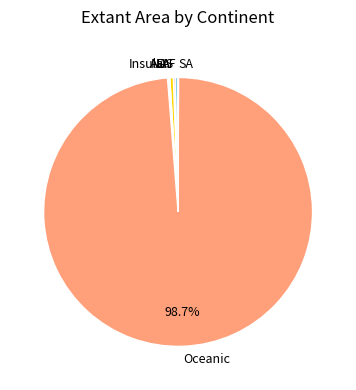

Does Oceanic account for over 50% of the chart?

Yes